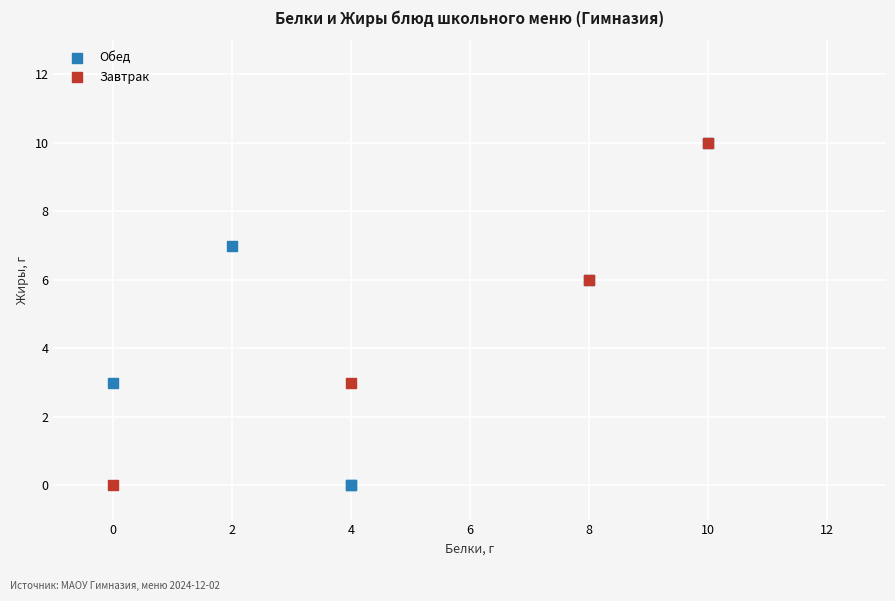

Which series has the widest spread of Y values?

Обед